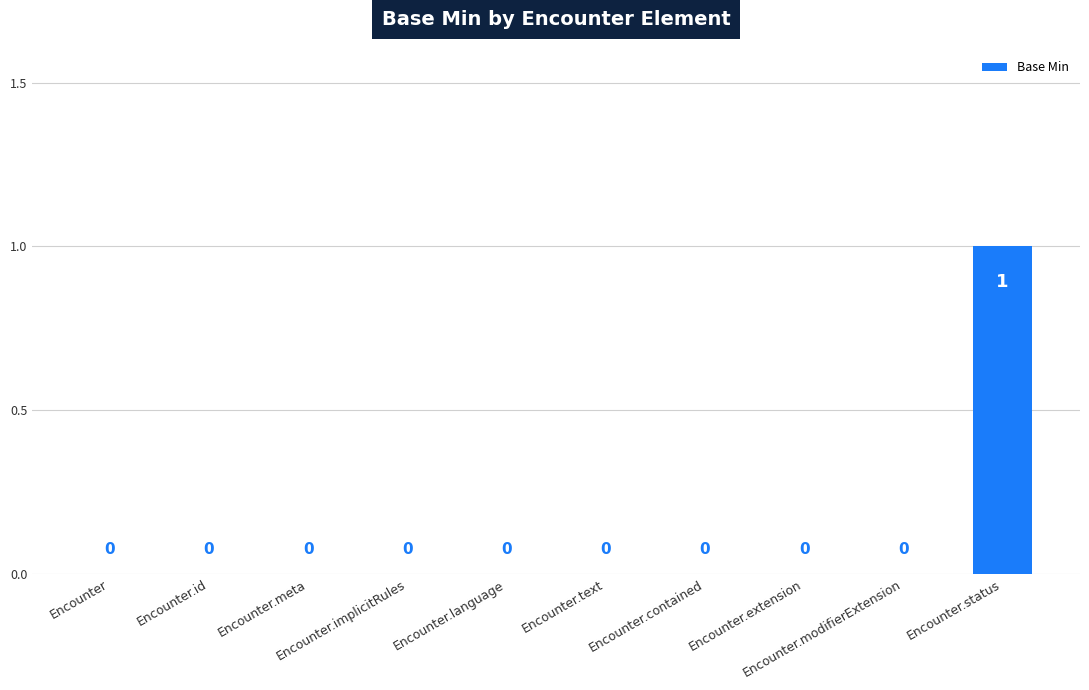

How many values are between 0 and 1?

10